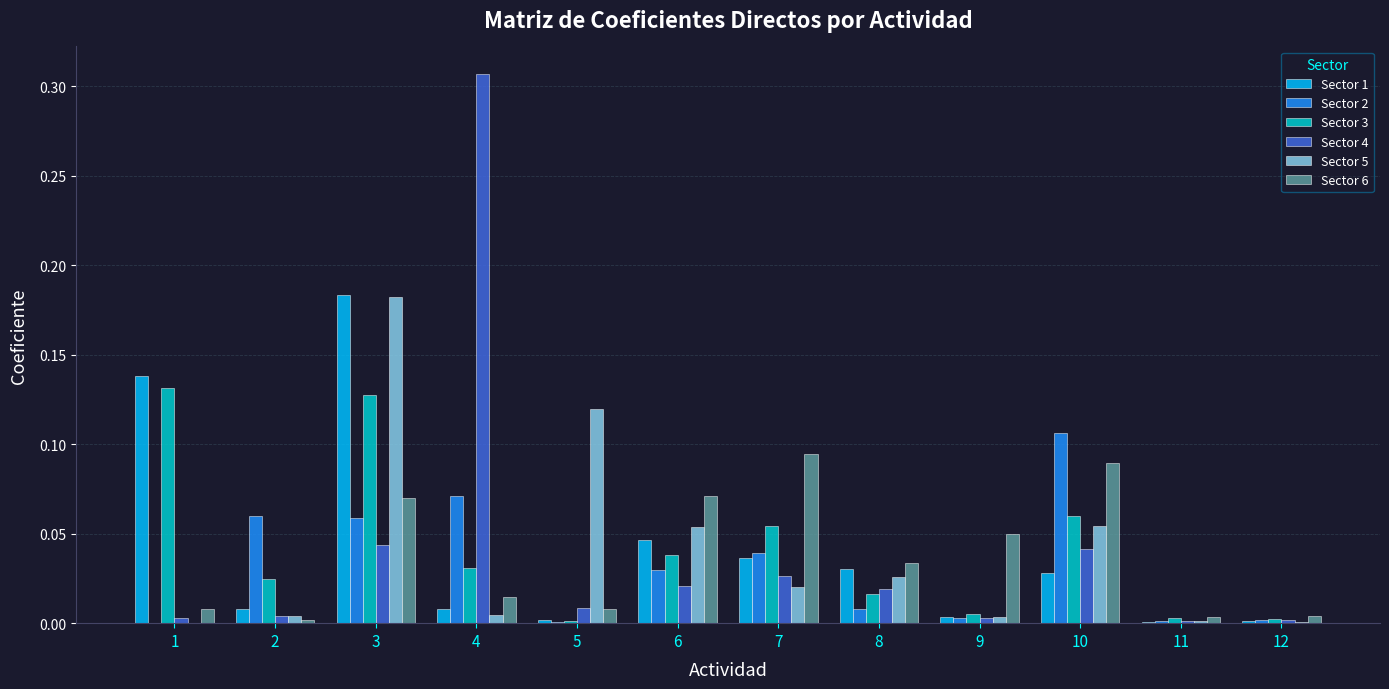

Which label corresponds to the largest value in the chart?

4